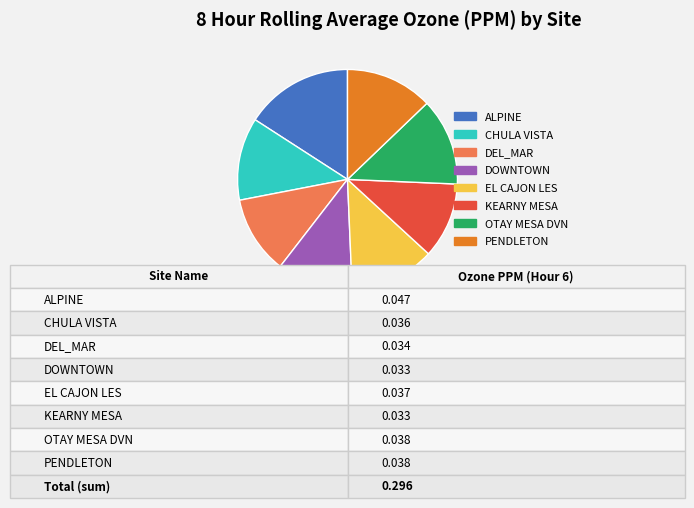

Which slice is the largest?

ALPINE